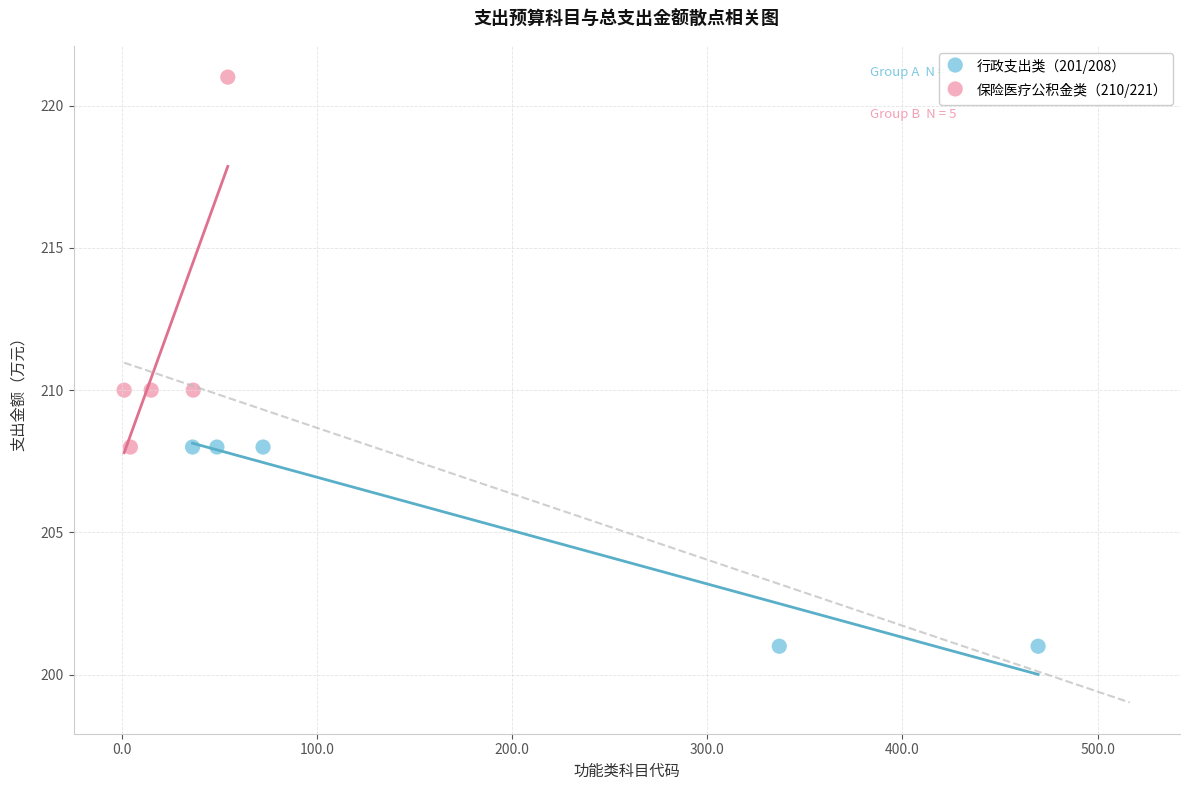

Which series has the largest Y range (max minus min)?

保险医疗公积金类（210/221）